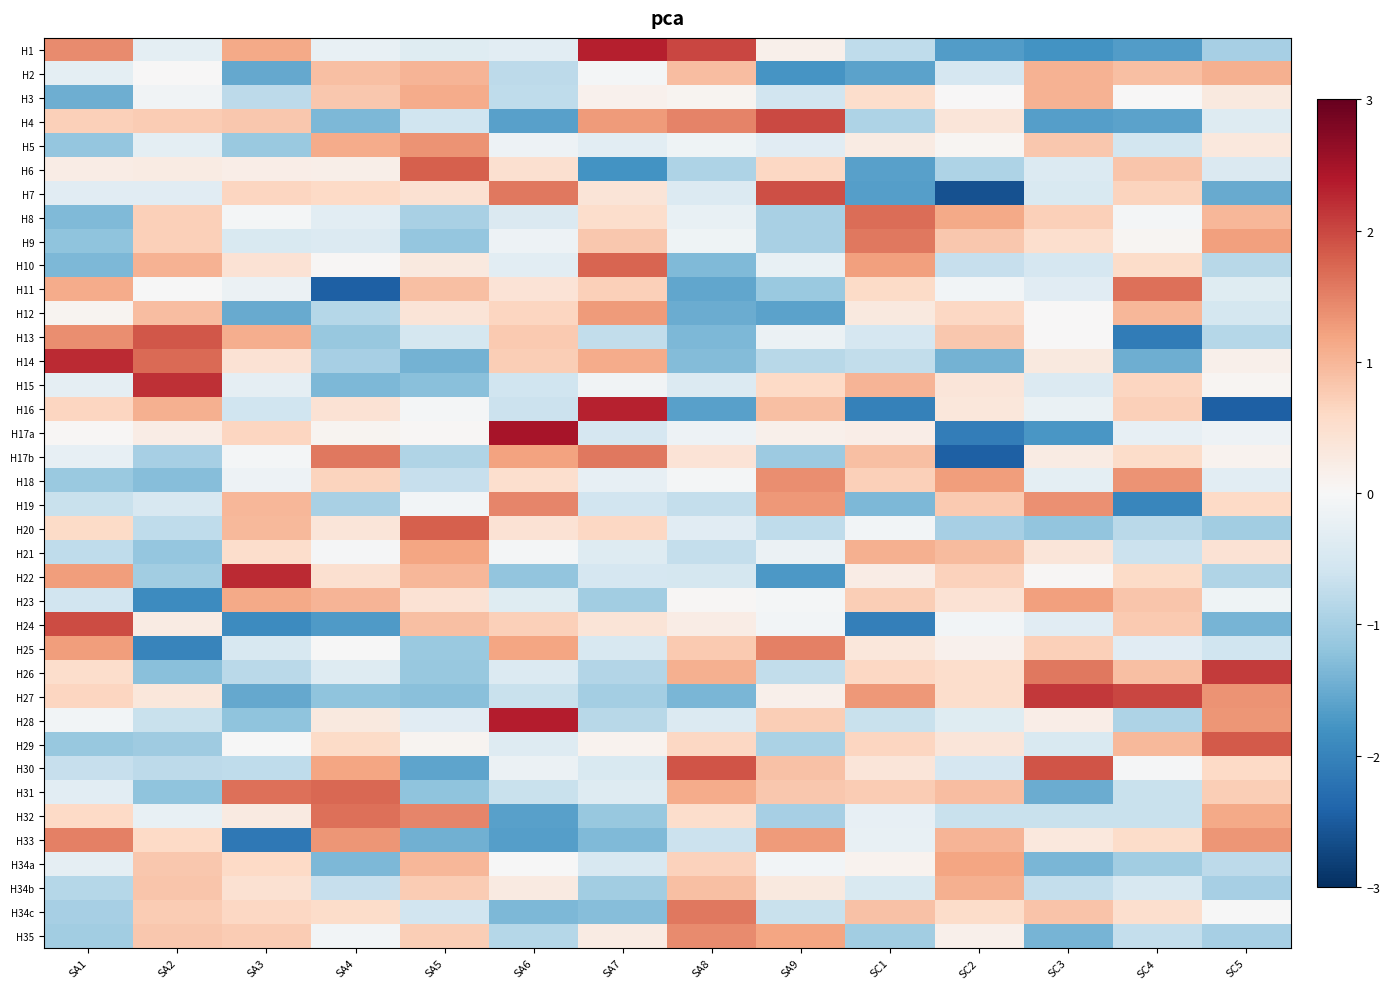

What is the minimum value shown in the chart?

-2.6